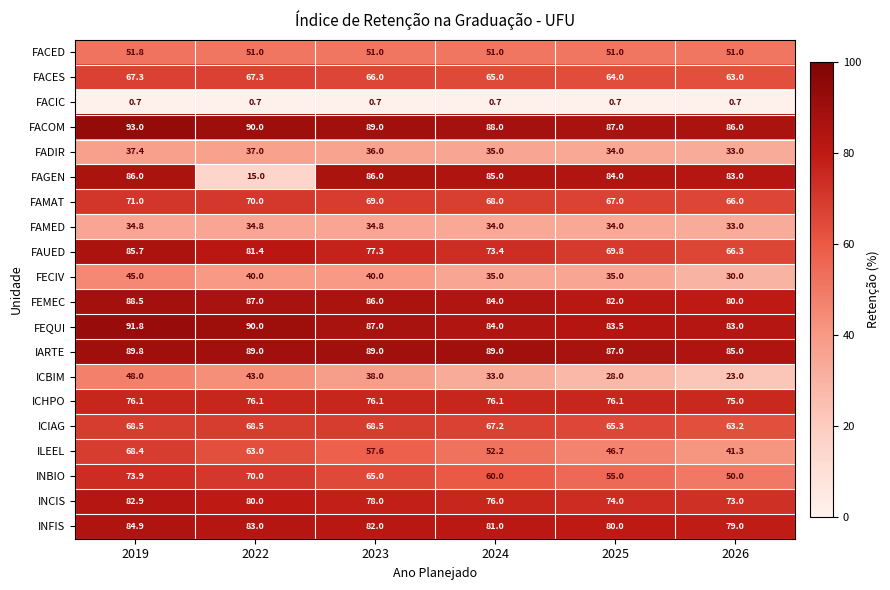

Rank the categories by ICBIM value from lowest to highest.

2026, 2025, 2024, 2023, 2022, 2019